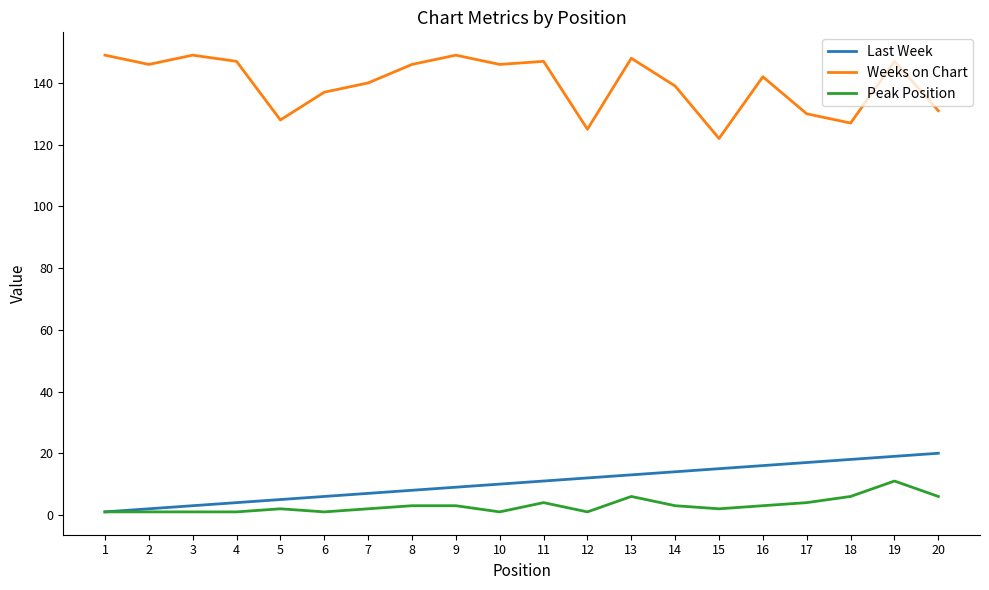

At which category does Weeks on Chart reach its first local peak?

3